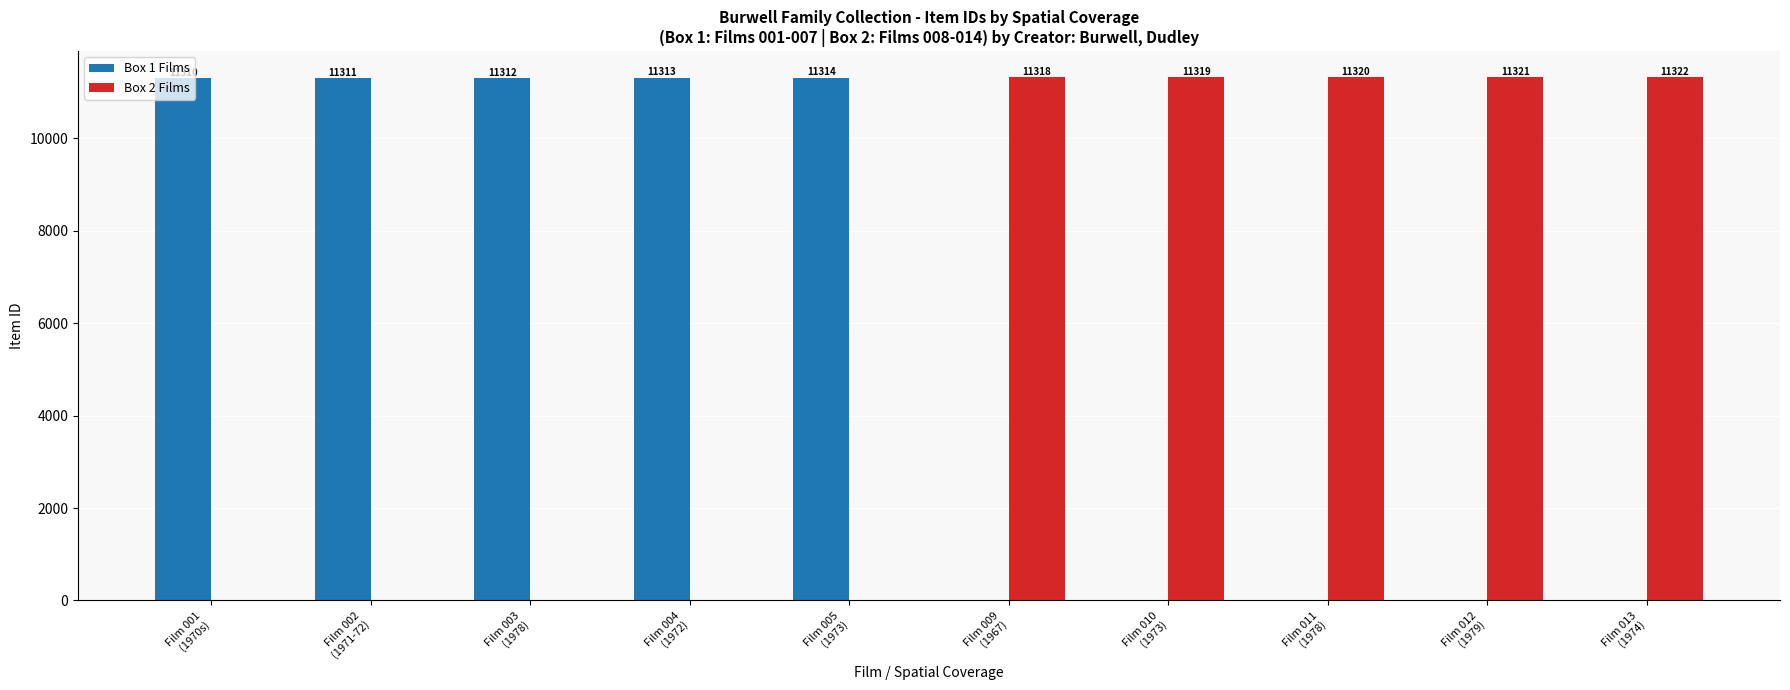

What is the total value across all series at Film 002
(1971-72)?

11311